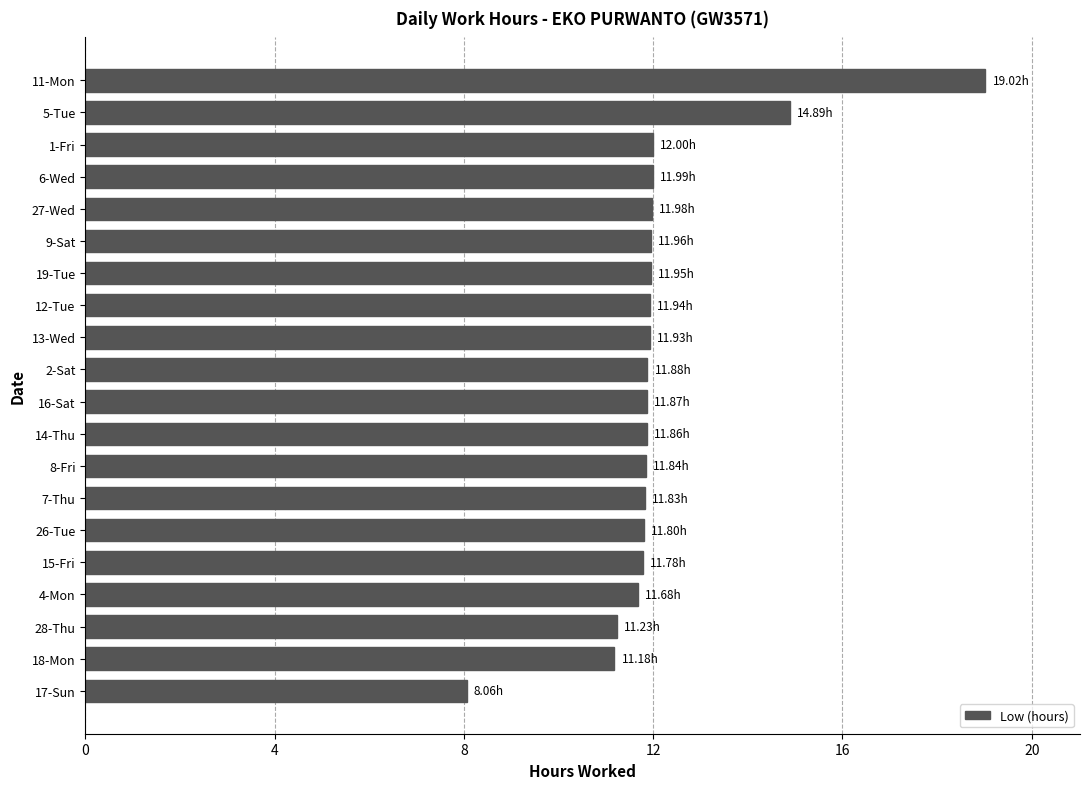

Are the bars grouped side by side (vs. stacked)?

No